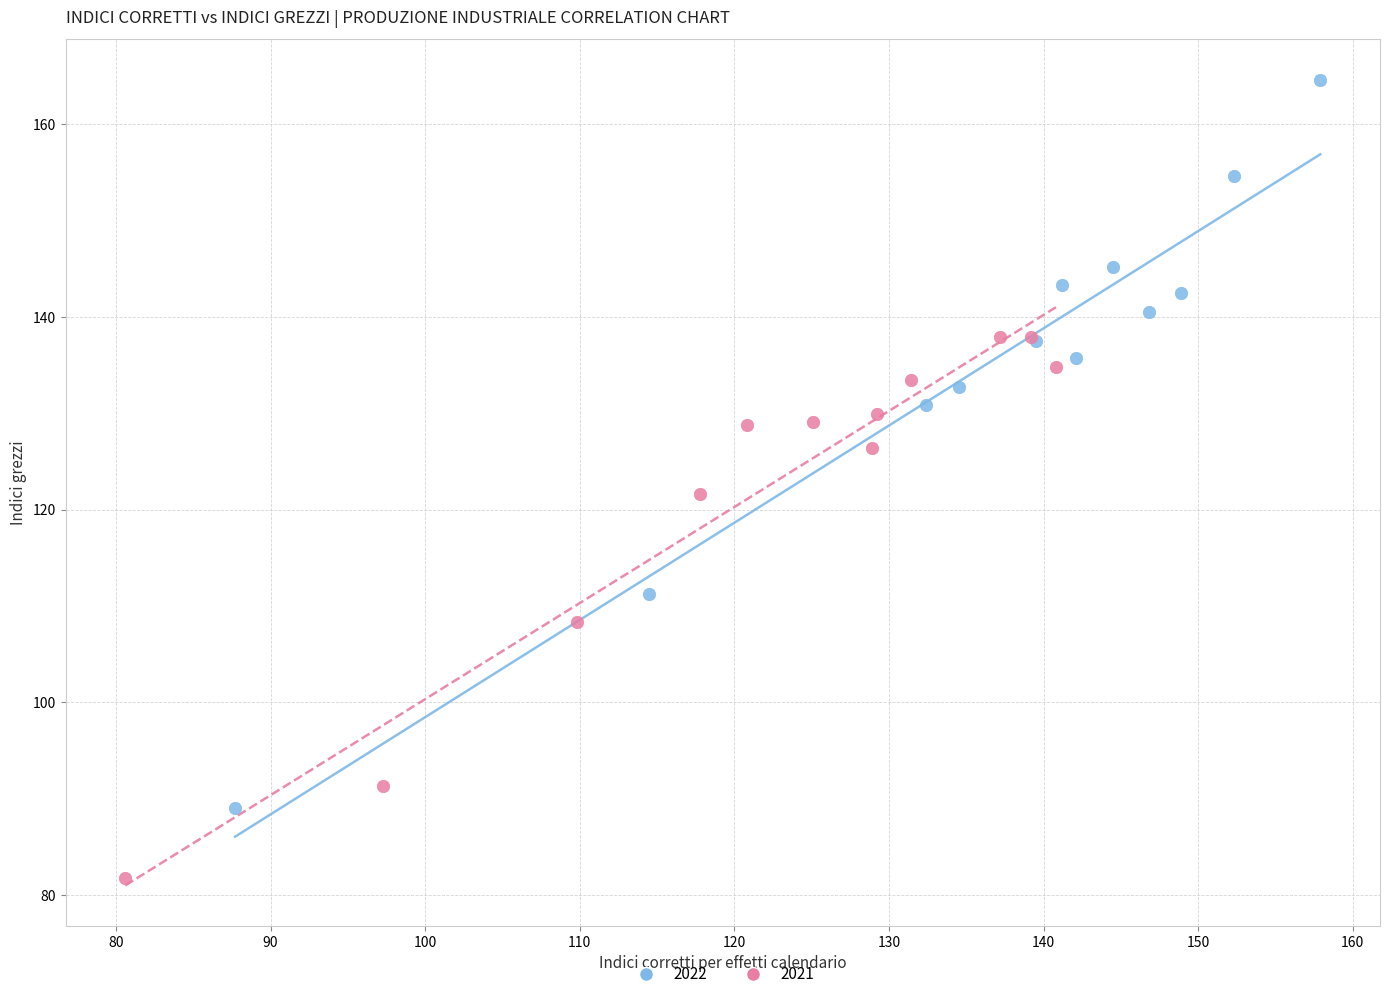

Which series has the widest spread of Y values?

2022